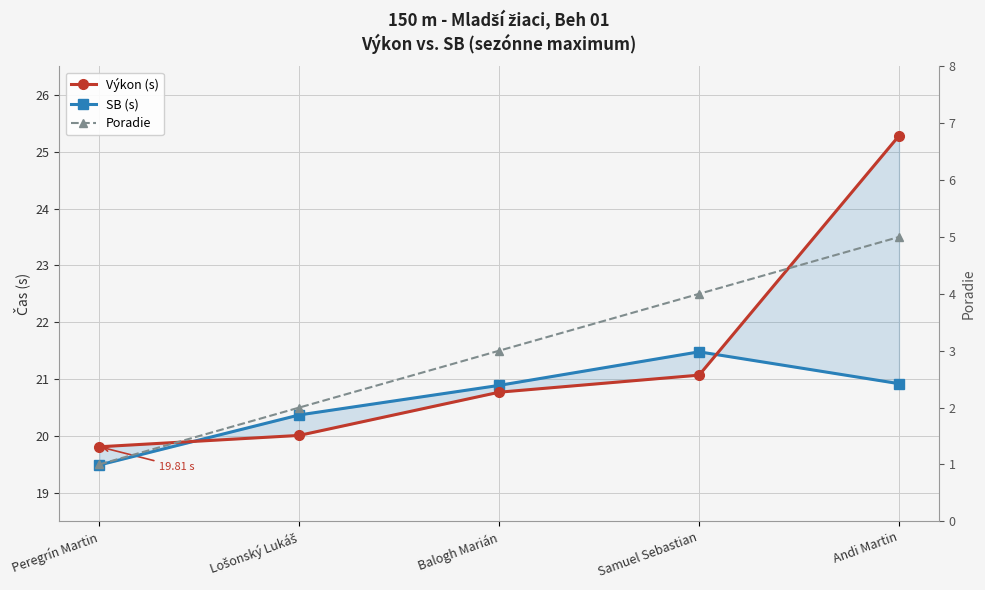

True or false: Poradie and SB (s) intersect in this chart.

False